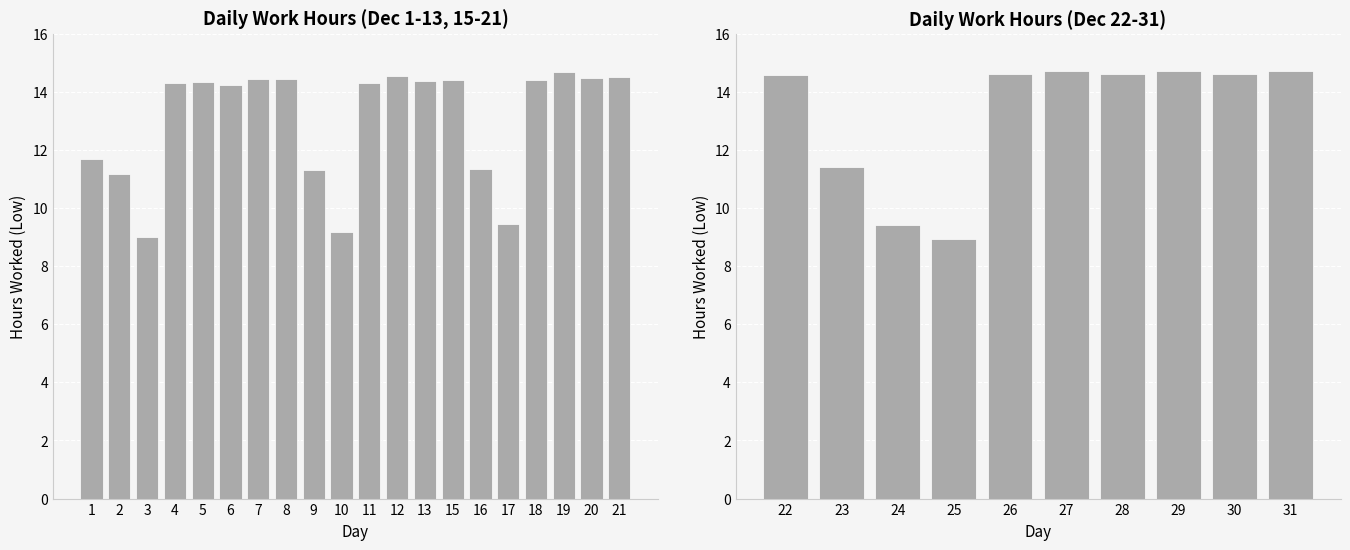

Does the chart contain stacked bars?

No